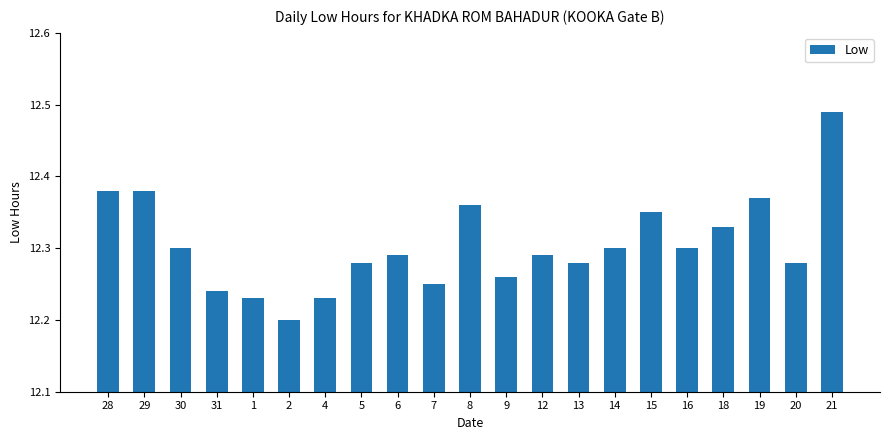

Which category has the highest value across all series?

21